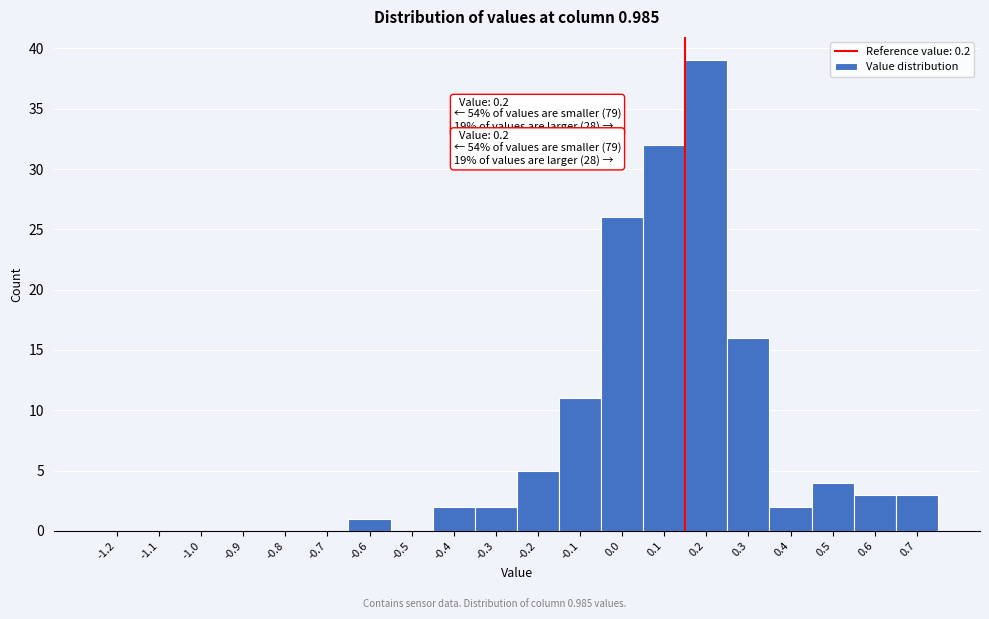

Reading right to left, extract all data points from this chart.

0.7=3	0.6=3	0.5=4	0.4=2	0.3=16	0.2=39	0.1=32	0.0=26	-0.1=11	-0.2=5	-0.3=2	-0.4=2	-0.5=0	-0.6=1	-0.7=0	-0.8=0	-0.9=0	-1.0=0	-1.1=0	-1.2=0